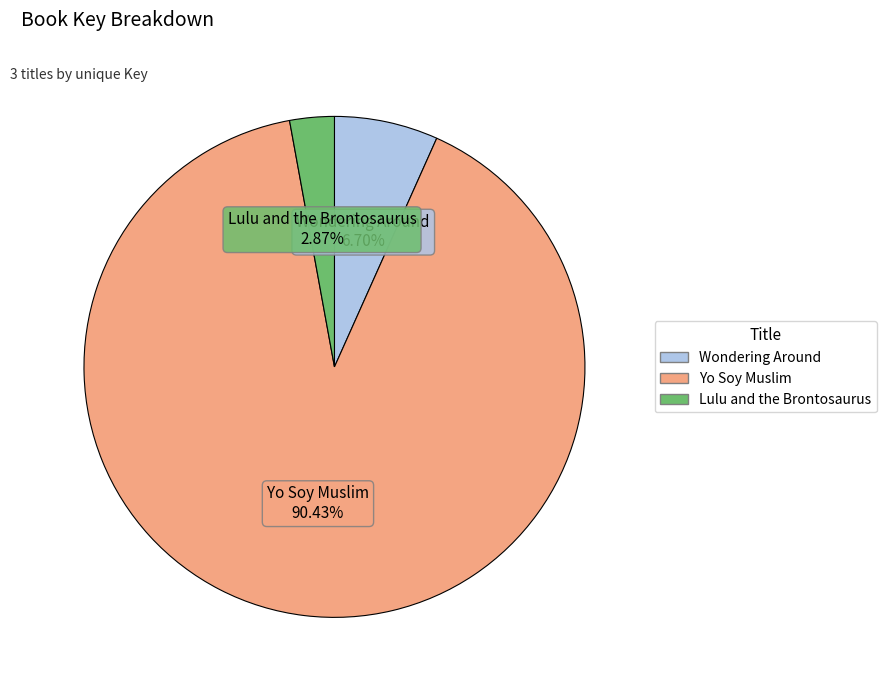

What is the ratio of the value at Yo Soy Muslim to the value at Lulu and the Brontosaurus?

31.5